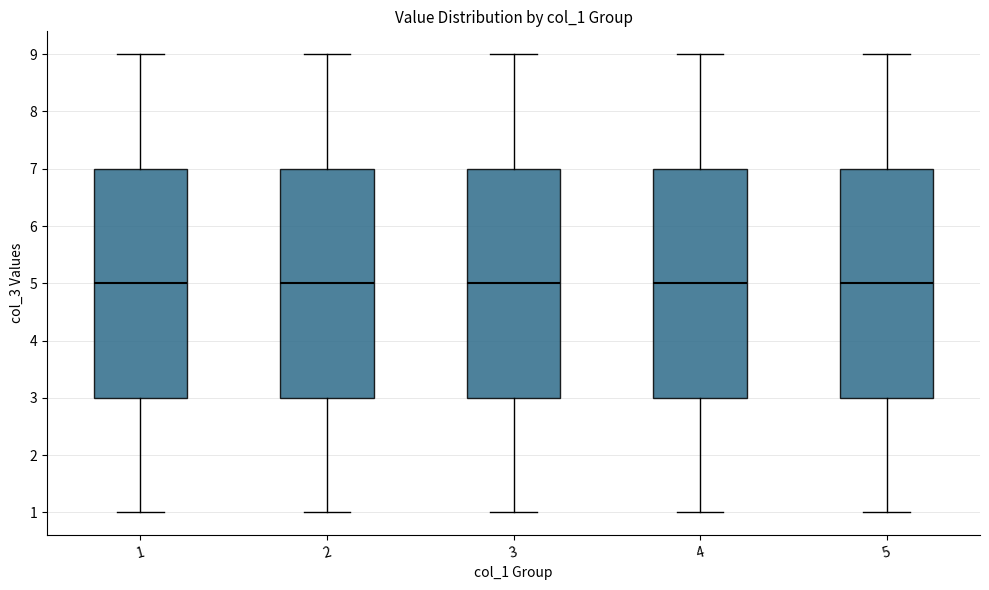

Where does the median line of the box at x = 5 sit on the y-axis? The values are not printed on the chart, so give them approximately, as read against the axis.

5